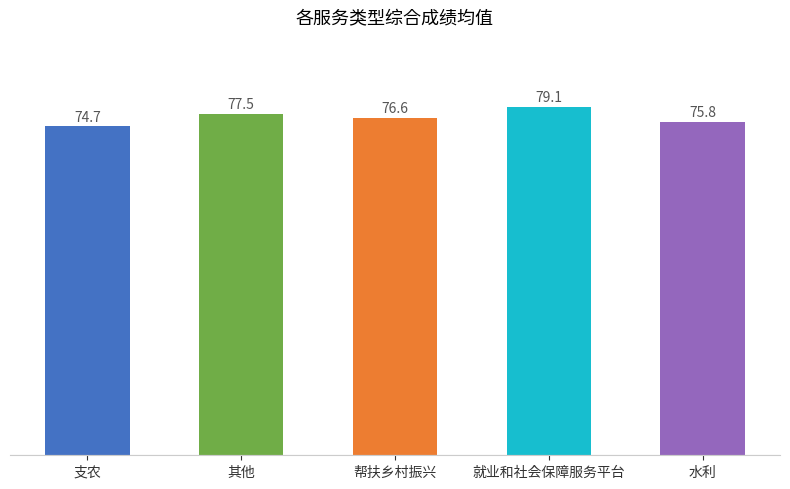

Is it true that the value at 支农 is 22.2?

False